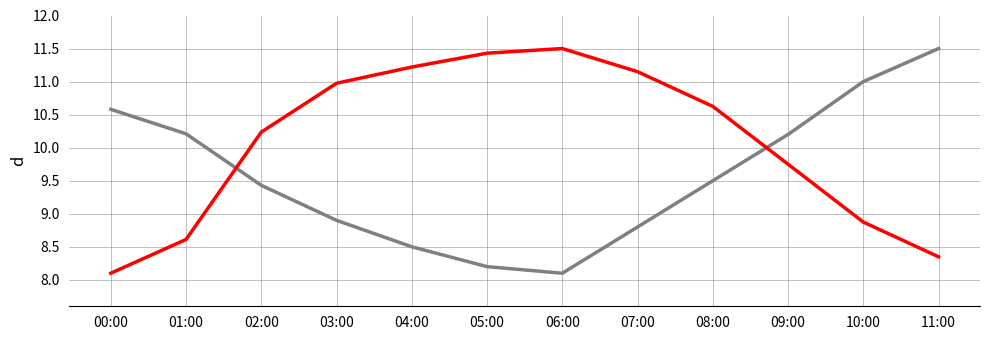

What is the smallest value displayed?

8.1